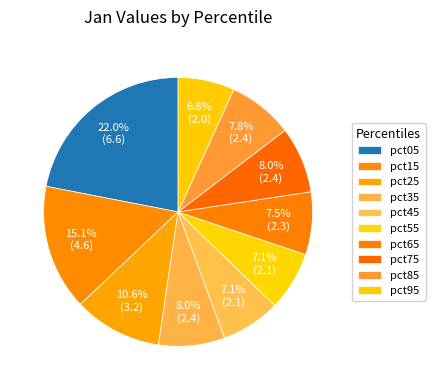

Count the number of slices in the pie.

10